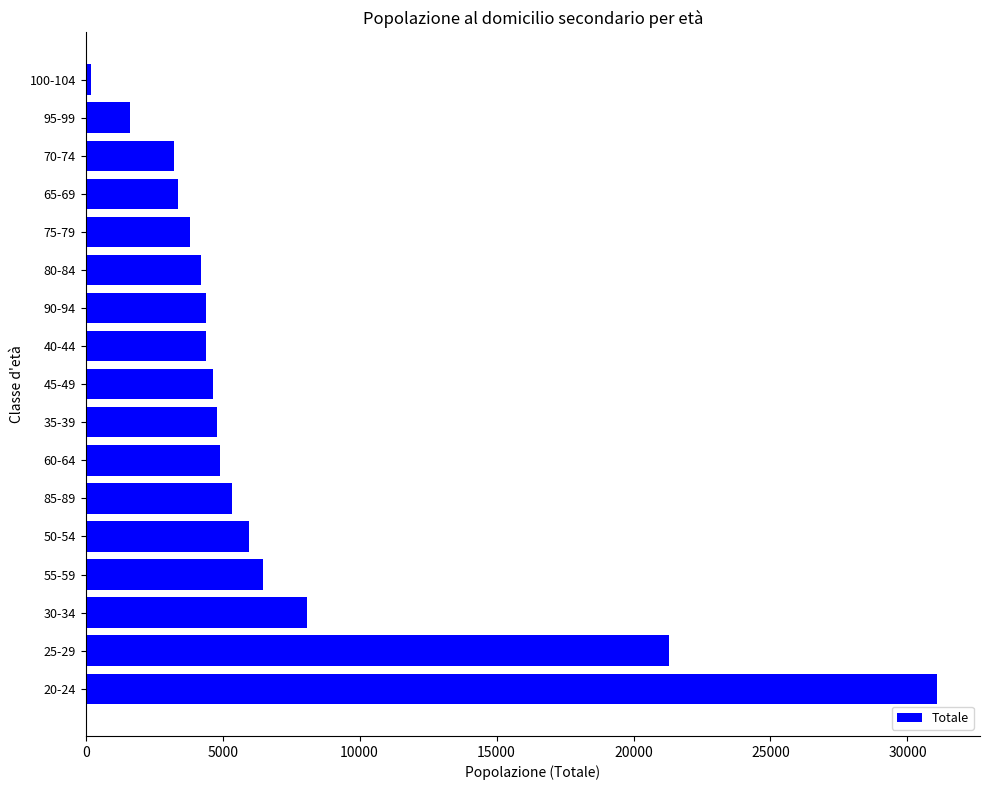

At which label is the value closest to 15645?

25-29